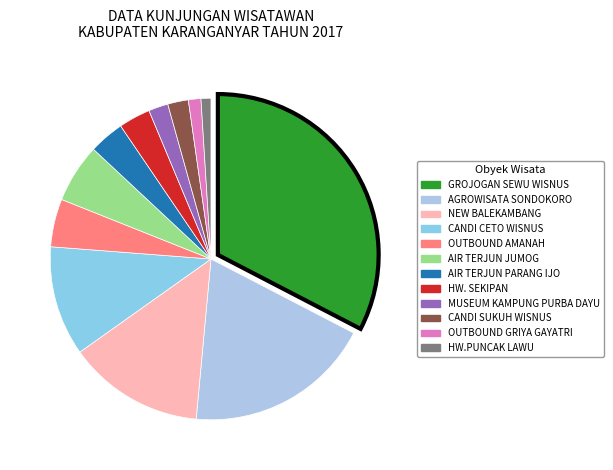

How many slices are in this pie chart?

12